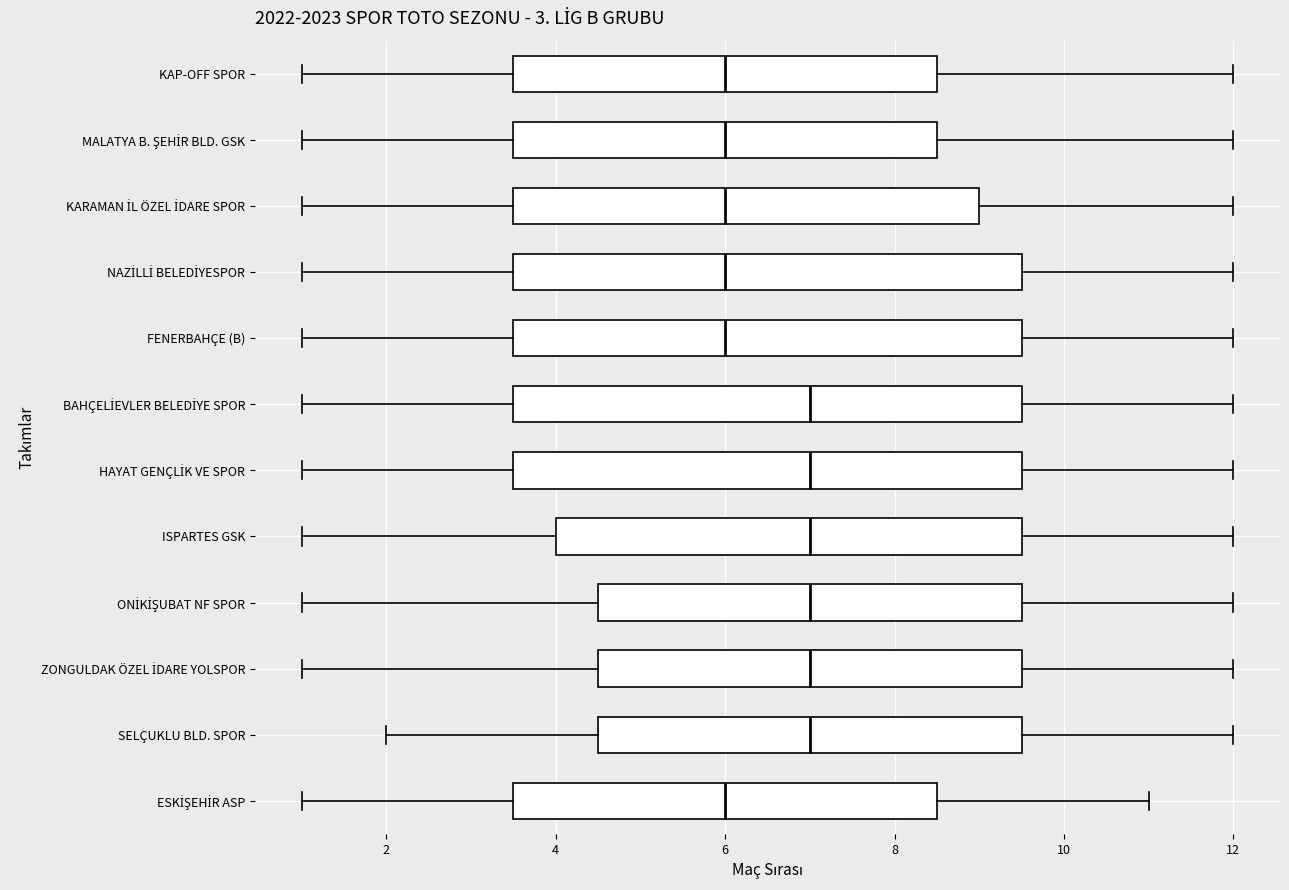

Reading bottom to top, read every box against the x-axis: the position of its median line, the range the box covers, and the ends of its whiskers. The values are not printed on the chart, so give them approximately, as read against the axis.

ESKİŞEHİR ASP: median 6.0, box 3.6 to 8.6, whiskers 1.0 to 11.0
SELÇUKLU BLD. SPOR: median 7.0, box 4.6 to 9.6, whiskers 2.0 to 12.0
ZONGULDAK ÖZEL İDARE YOLSPOR: median 7.0, box 4.6 to 9.6, whiskers 1.0 to 12.0
ONİKİŞUBAT NF SPOR: median 7.0, box 4.6 to 9.6, whiskers 1.0 to 12.0
ISPARTES GSK: median 7.0, box 4.0 to 9.6, whiskers 1.0 to 12.0
HAYAT GENÇLİK VE SPOR: median 7.0, box 3.6 to 9.6, whiskers 1.0 to 12.0
BAHÇELİEVLER BELEDİYE SPOR: median 7.0, box 3.6 to 9.6, whiskers 1.0 to 12.0
FENERBAHÇE (B): median 6.0, box 3.6 to 9.6, whiskers 1.0 to 12.0
NAZİLLİ BELEDİYESPOR: median 6.0, box 3.6 to 9.6, whiskers 1.0 to 12.0
KARAMAN İL ÖZEL İDARE SPOR: median 6.0, box 3.6 to 9.0, whiskers 1.0 to 12.0
MALATYA B. ŞEHİR BLD. GSK: median 6.0, box 3.6 to 8.6, whiskers 1.0 to 12.0
KAP-OFF SPOR: median 6.0, box 3.6 to 8.6, whiskers 1.0 to 12.0